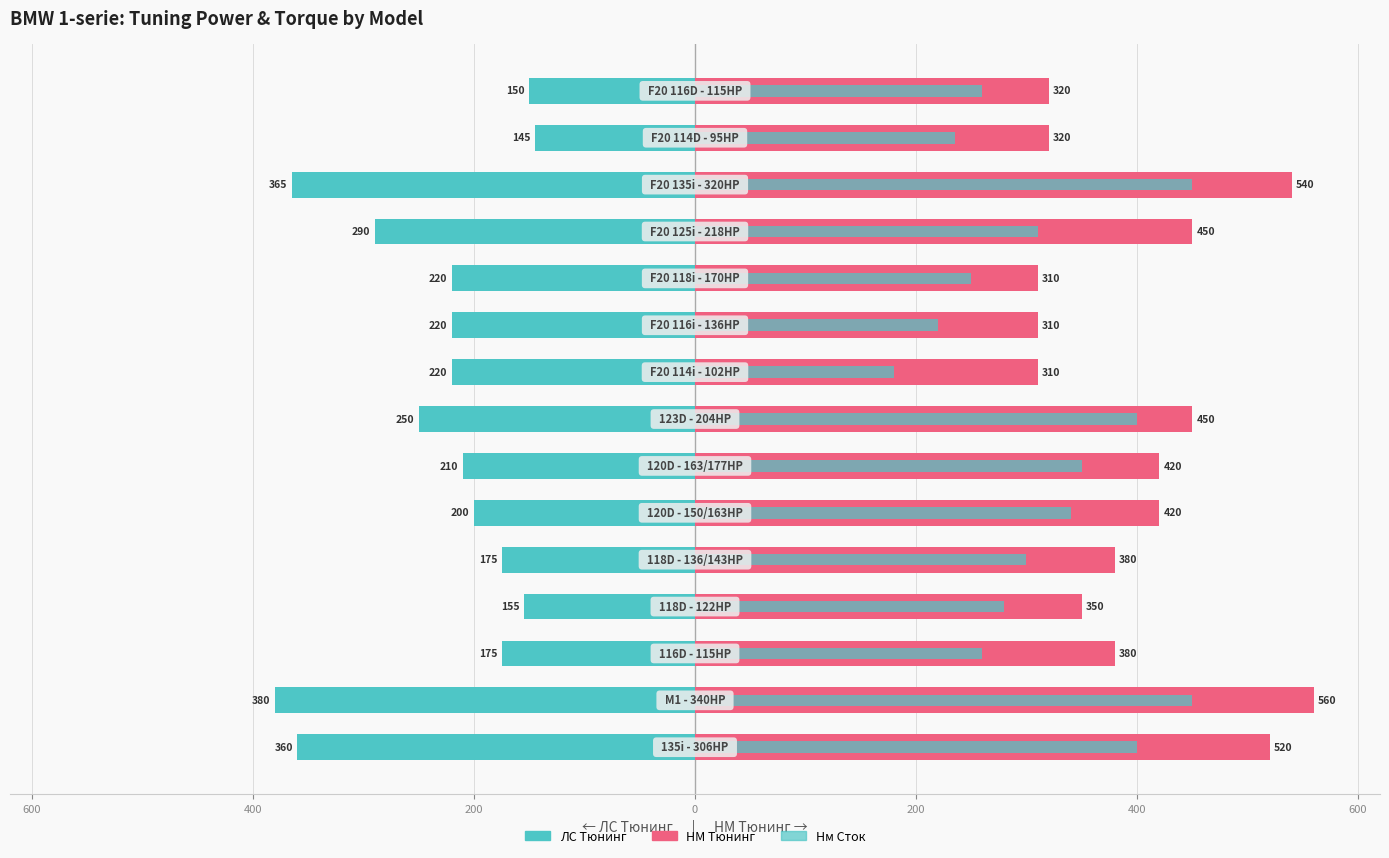

Between 200 and 400, which series saw the biggest shift?

ЛС Тюнинг